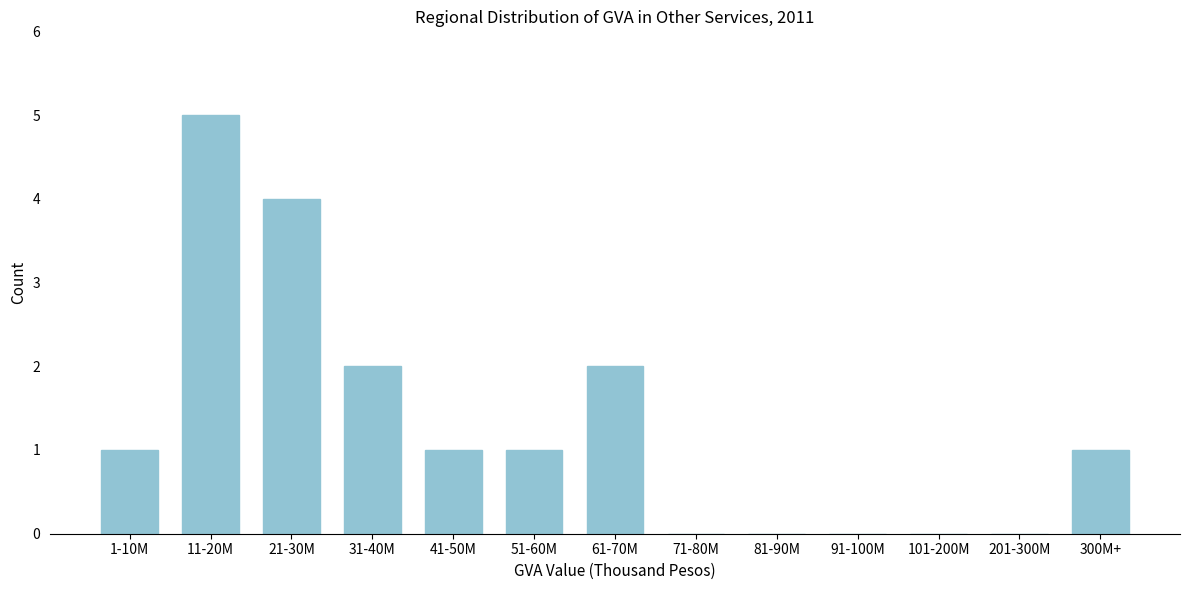

Reading left to right, list all the values displayed in this chart.

1-10M=1	11-20M=5	21-30M=4	31-40M=2	41-50M=1	51-60M=1	61-70M=2	71-80M=0	81-90M=0	91-100M=0	101-200M=0	201-300M=0	300M+=1